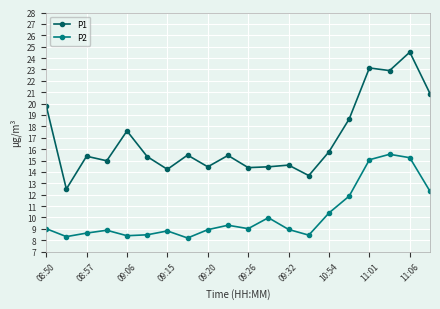

List the series in order of their peak value, highest first.

P1, P2